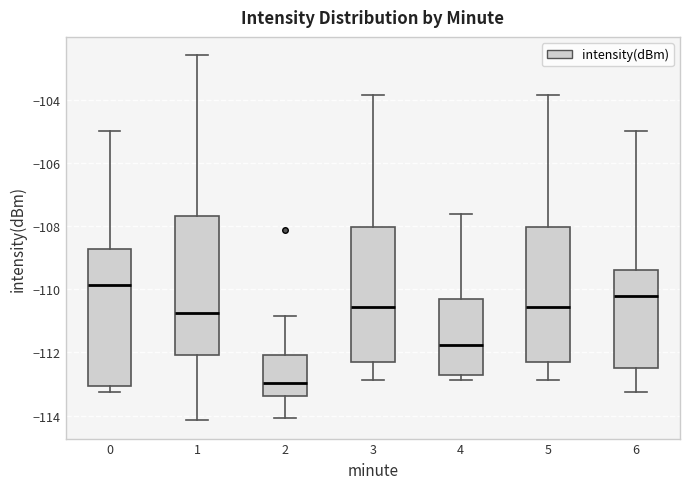

Reading left to right, read every box against the y-axis: the position of its median line, the range the box covers, and the ends of its whiskers. The values are not printed on the chart, so give them approximately, as read against the axis.

0: median -109.8, box -113.0 to -108.8, whiskers -113.2 to -105.0
1: median -110.8, box -112.0 to -107.6, whiskers -114.2 to -102.6
2: median -113.0, box -113.4 to -112.0, whiskers -114.0 to -110.8
3: median -110.6, box -112.2 to -108.0, whiskers -112.8 to -103.8
4: median -111.8, box -112.8 to -110.4, whiskers -112.8 (just below the box's lower edge) to -107.6
5: median -110.6, box -112.2 to -108.0, whiskers -112.8 to -103.8
6: median -110.2, box -112.6 to -109.4, whiskers -113.2 to -105.0